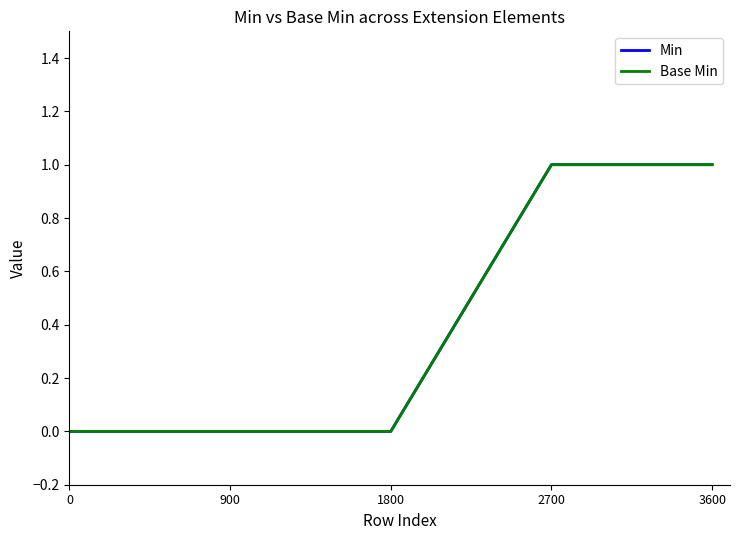

What is the value of the Min point at the 4th from the left?

1